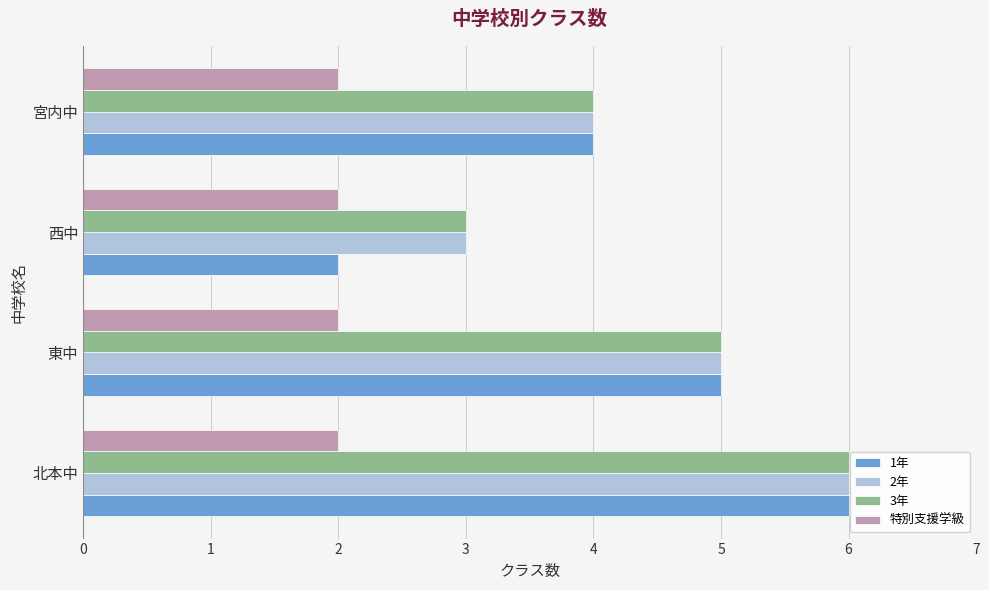

What is the average value of the 特別支援学級 series?

2